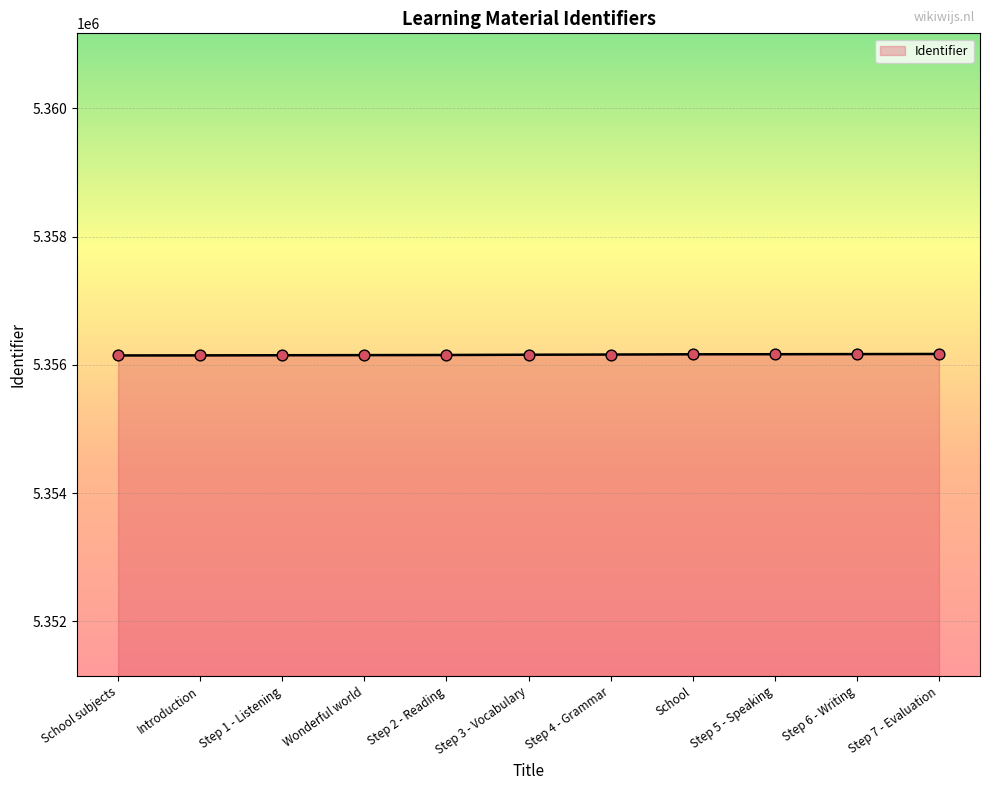

What is the ratio of the value at Step 4 - Grammar to the value at School?

1.0